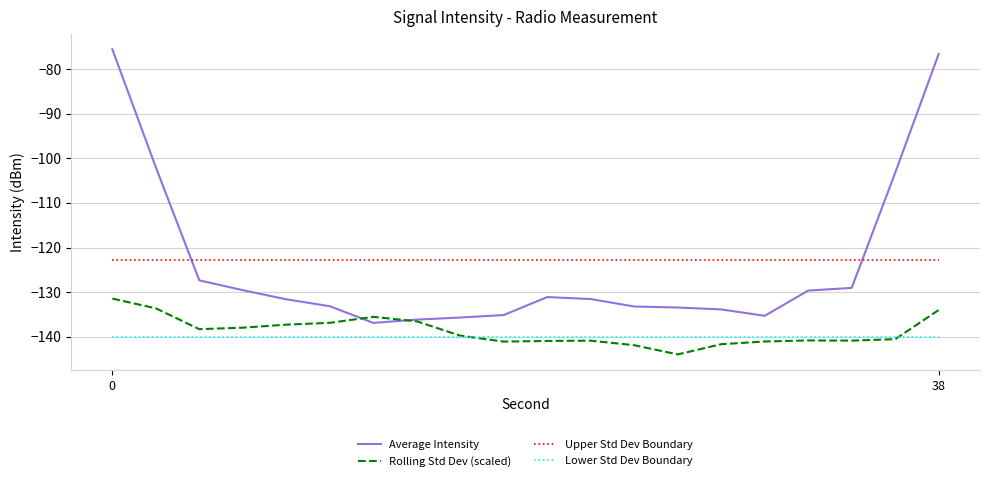

Rank the series by their maximum value, from highest to lowest.

Average Intensity, Upper Std Dev Boundary, Rolling Std Dev (scaled), Lower Std Dev Boundary